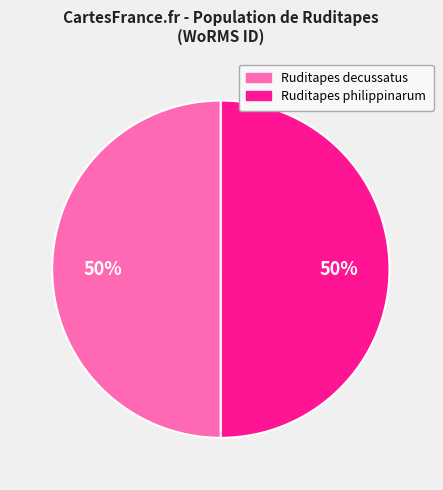

To the nearest percent, what portion does Ruditapes decussatus represent?

50%